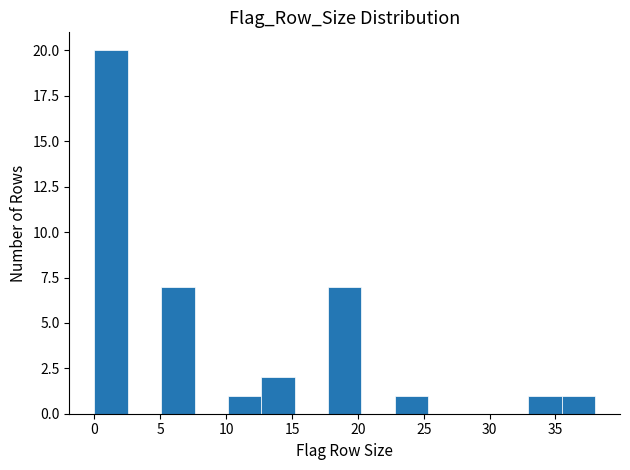

Over which range of the x-axis is the bar tallest?

0.0 to 2.5